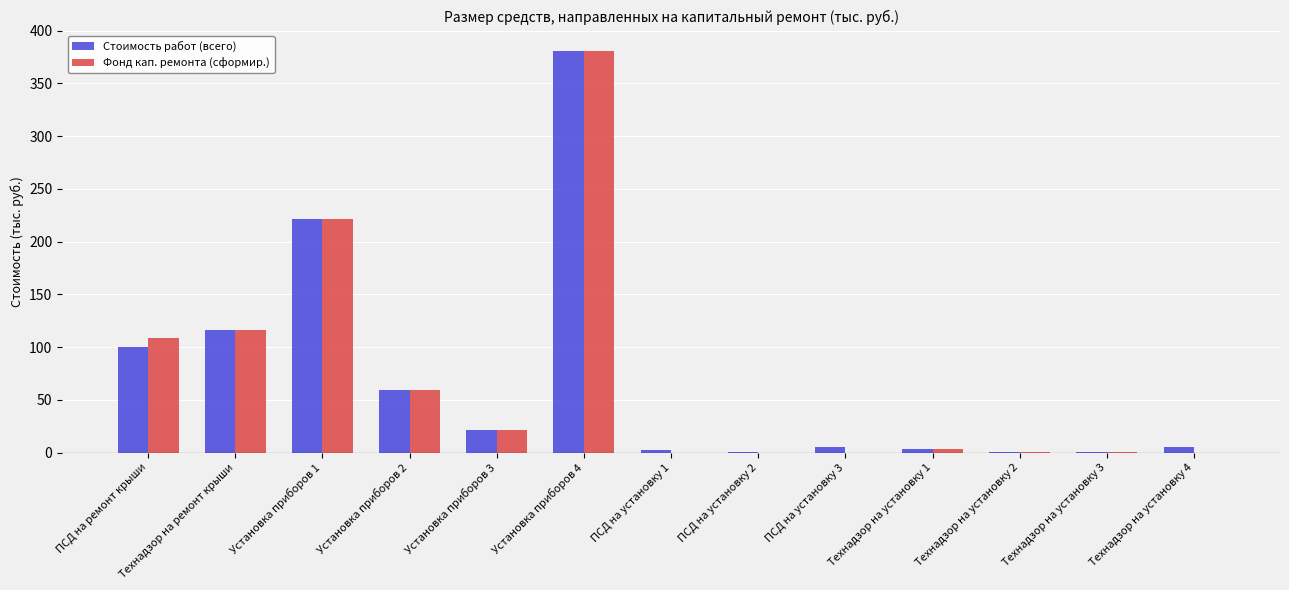

At which category is the sum across all series the highest?

Установка приборов 4